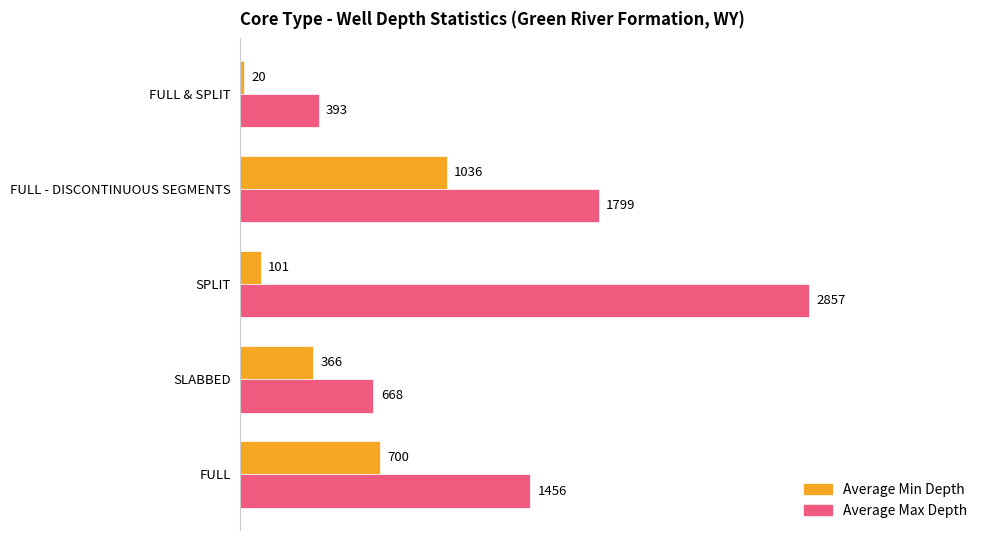

Which series has the widest spread of values?

Average Max Depth